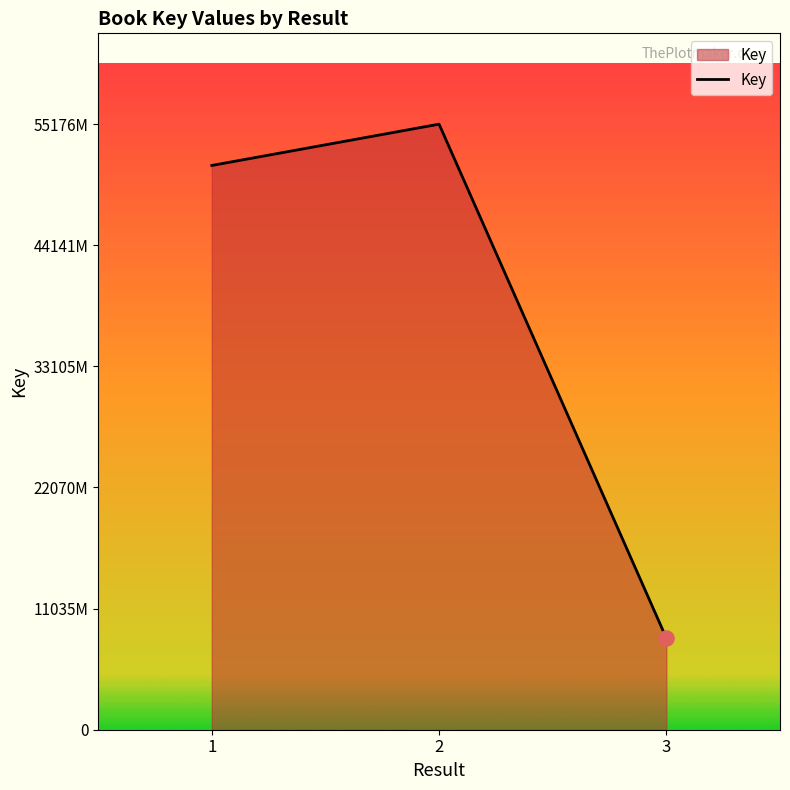

Which has a higher value, 3 or 2?

2